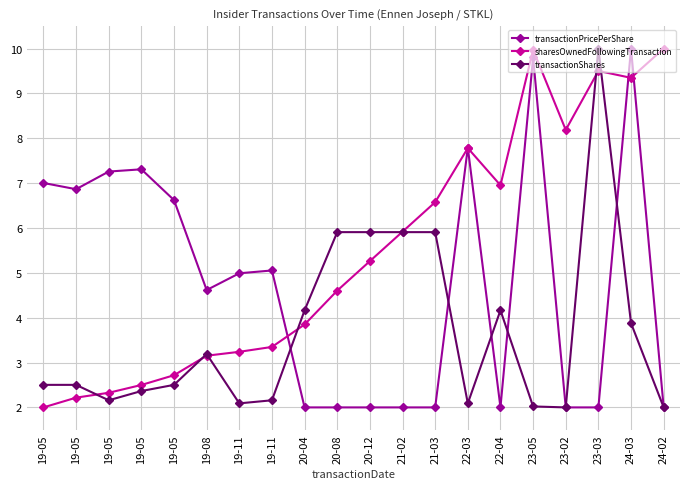

What is the sum of all transactionPricePerShare values?

95.3